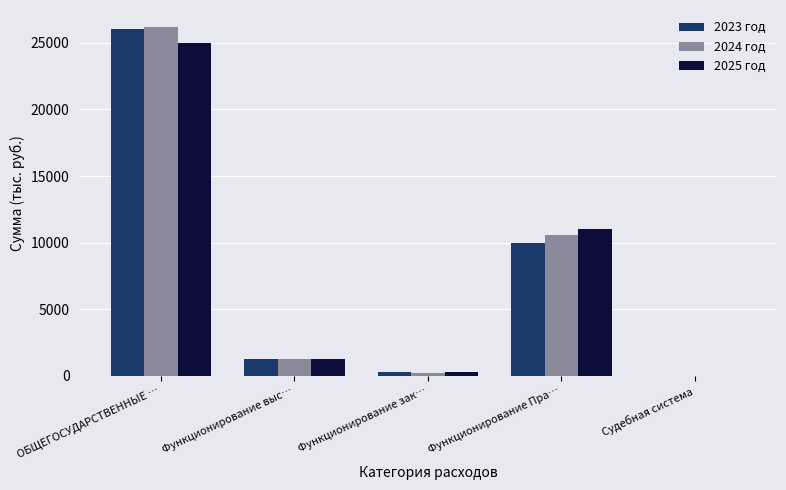

The 2023 год series shows 41229.3 at ОБЩЕГОСУДАРСТВЕННЫЕ …. True or false?

False